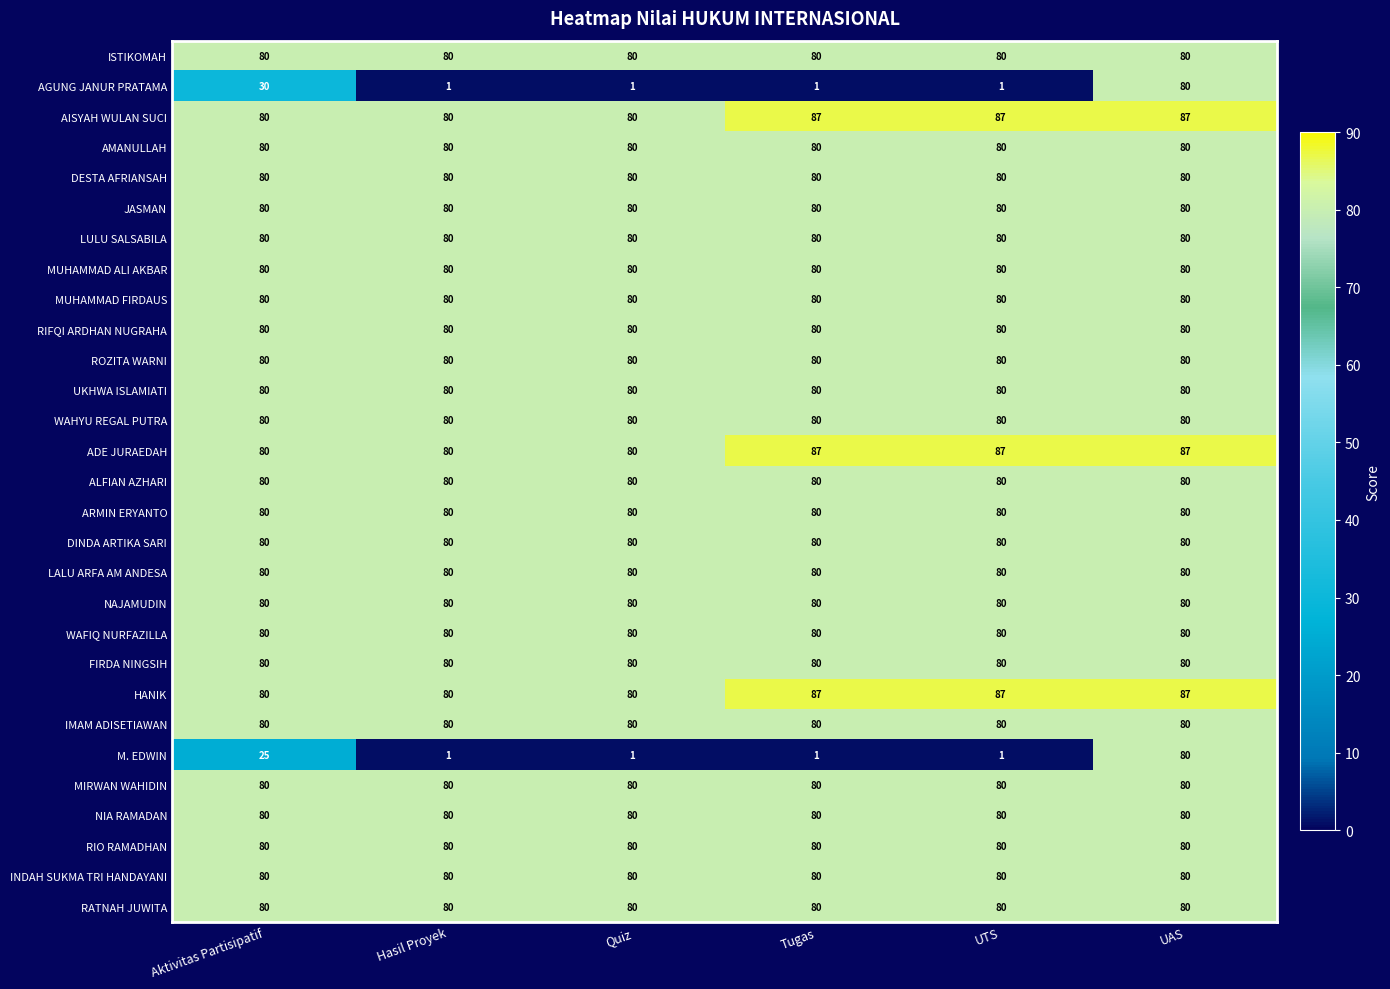

What is the total value across all series at Tugas?

2183